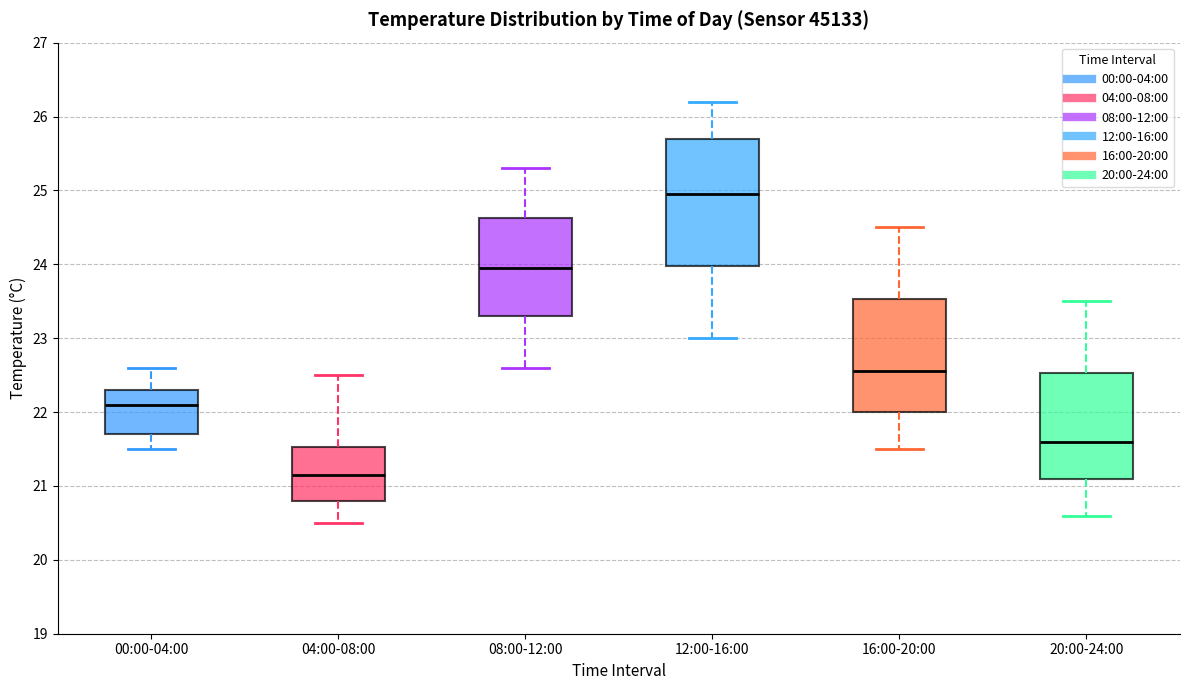

Reading left to right, transcribe this box plot: for each box, give where its median line is, the range the box spans, and where its two whiskers end, as read against the y-axis. The values are not printed on the chart, so give them approximately, as read against the axis.

00:00-04:00: median 22.1, box 21.7 to 22.3, whiskers 21.5 to 22.6
04:00-08:00: median 21.2, box 20.8 to 21.5, whiskers 20.5 to 22.5
08:00-12:00: median 24.0, box 23.3 to 24.6, whiskers 22.6 to 25.3
12:00-16:00: median 25.0, box 24.0 to 25.7, whiskers 23.0 to 26.2
16:00-20:00: median 22.6, box 22.0 to 23.5, whiskers 21.5 to 24.5
20:00-24:00: median 21.6, box 21.1 to 22.5, whiskers 20.6 to 23.5